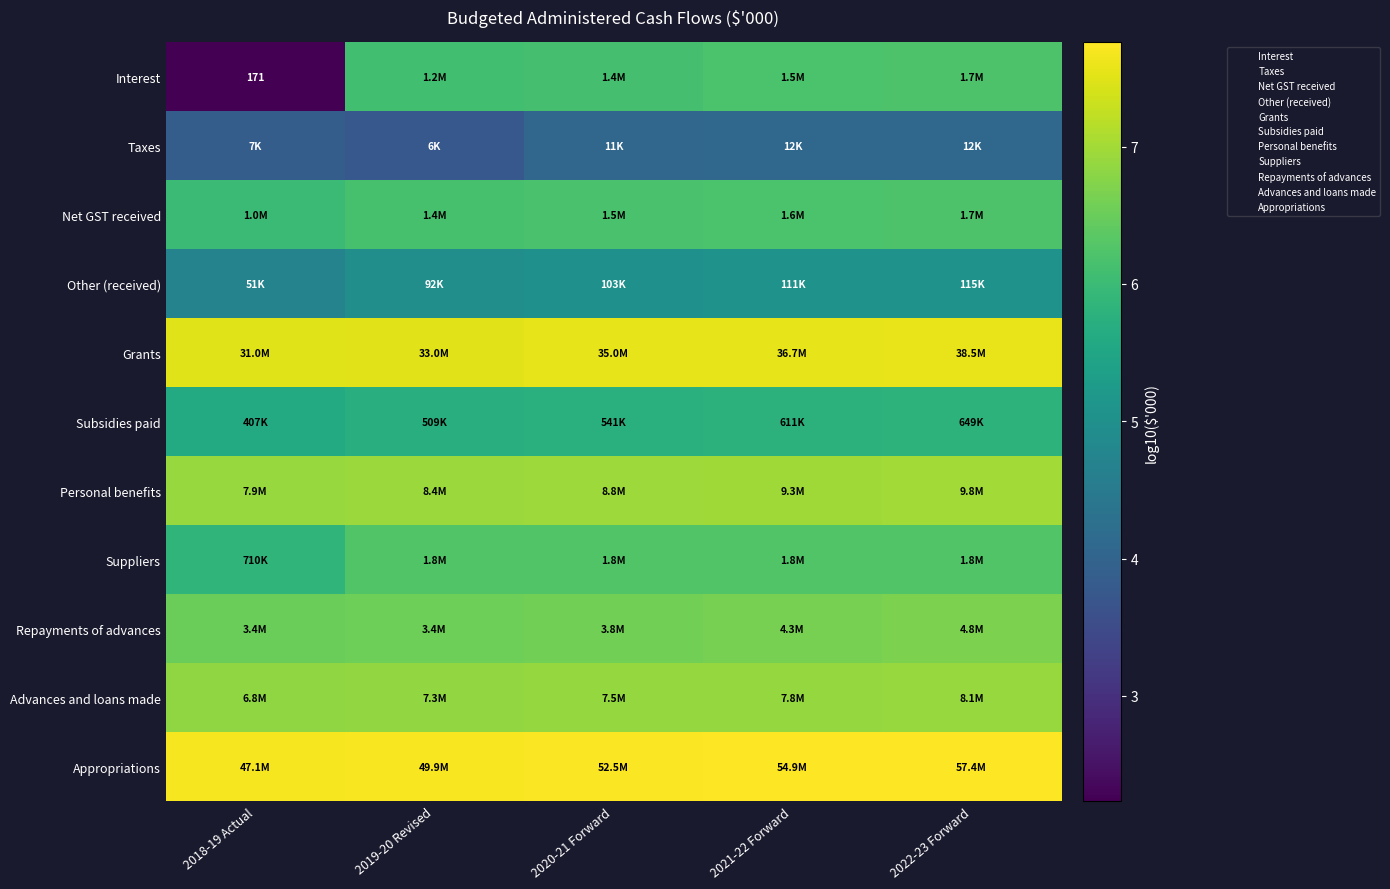

Count the number of data series in this chart.

11